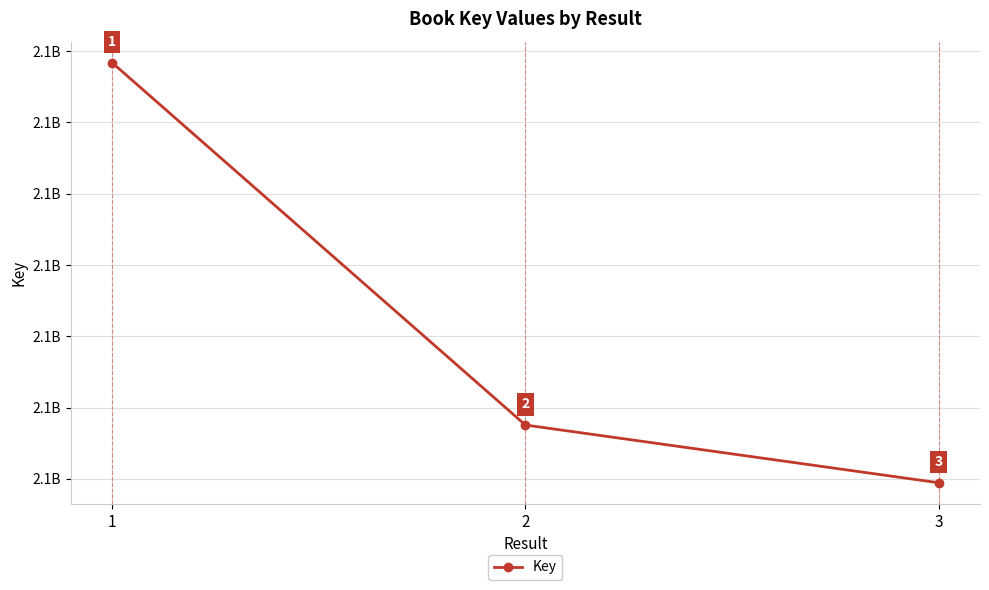

Does the chart have visible grid lines?

Yes